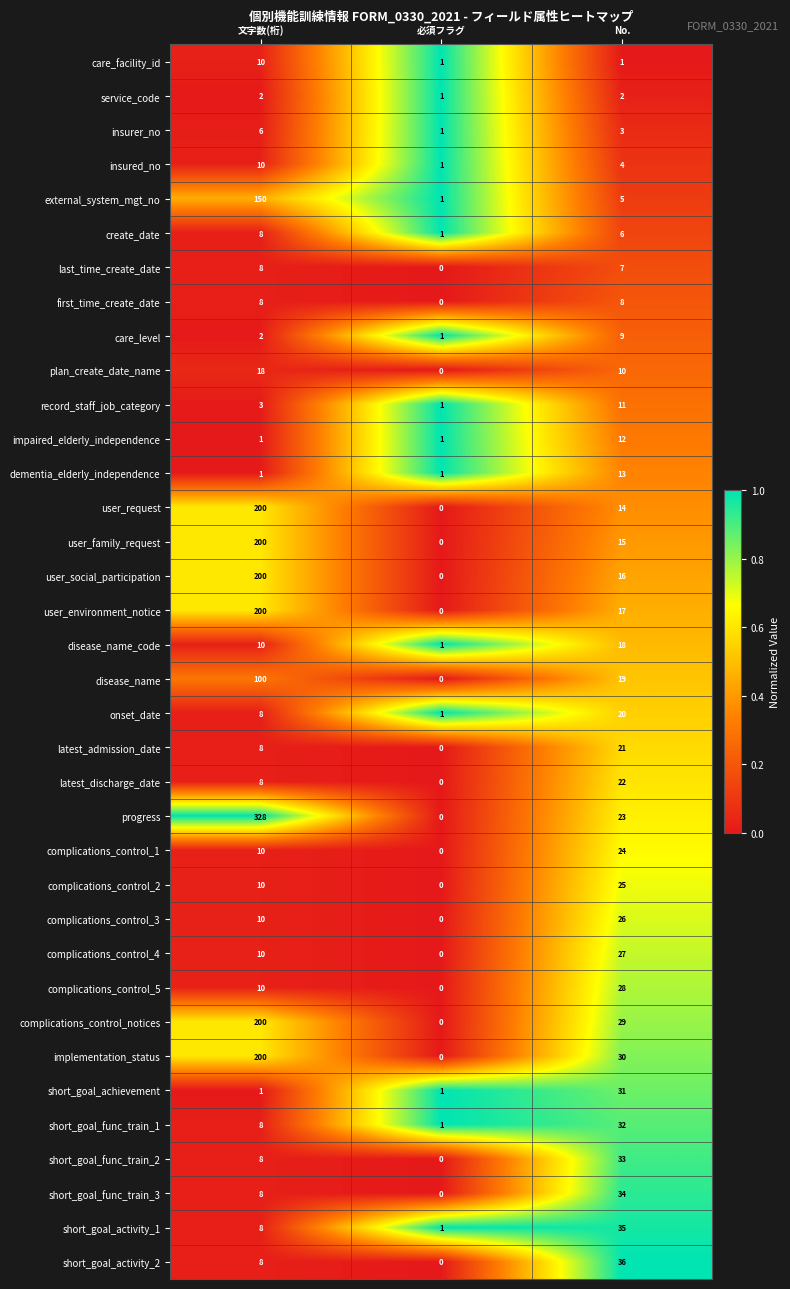

Which label corresponds to the smallest value in the chart?

必須フラグ